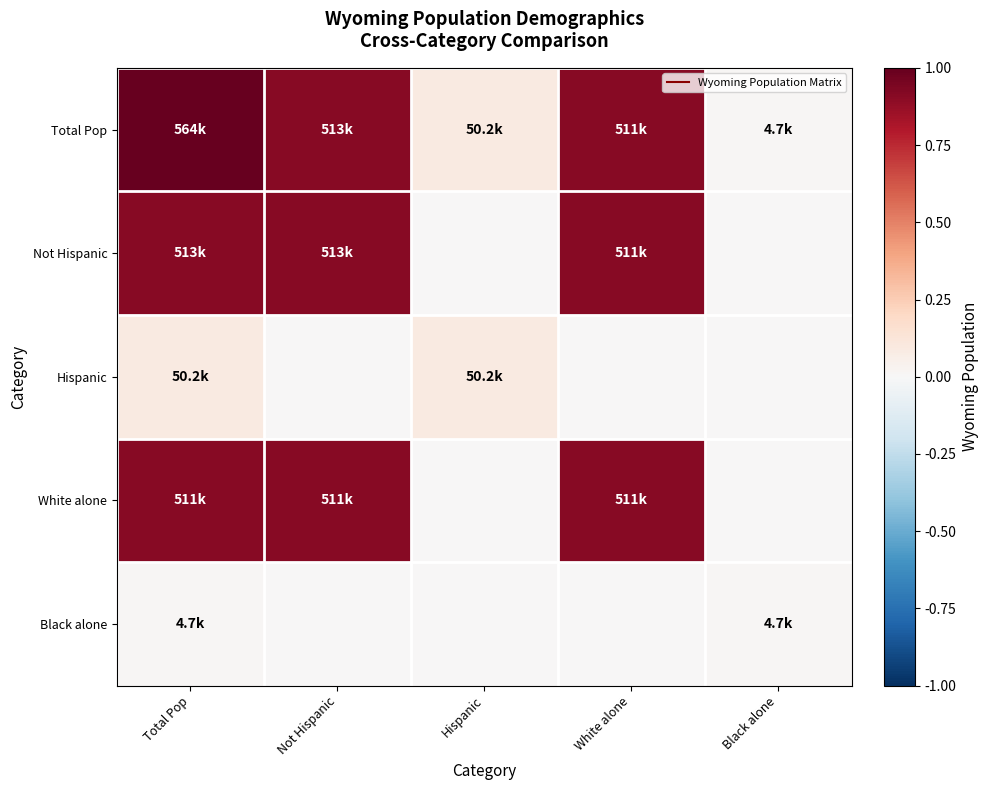

What is the spread (max minus min) of values at White alone?

0.9